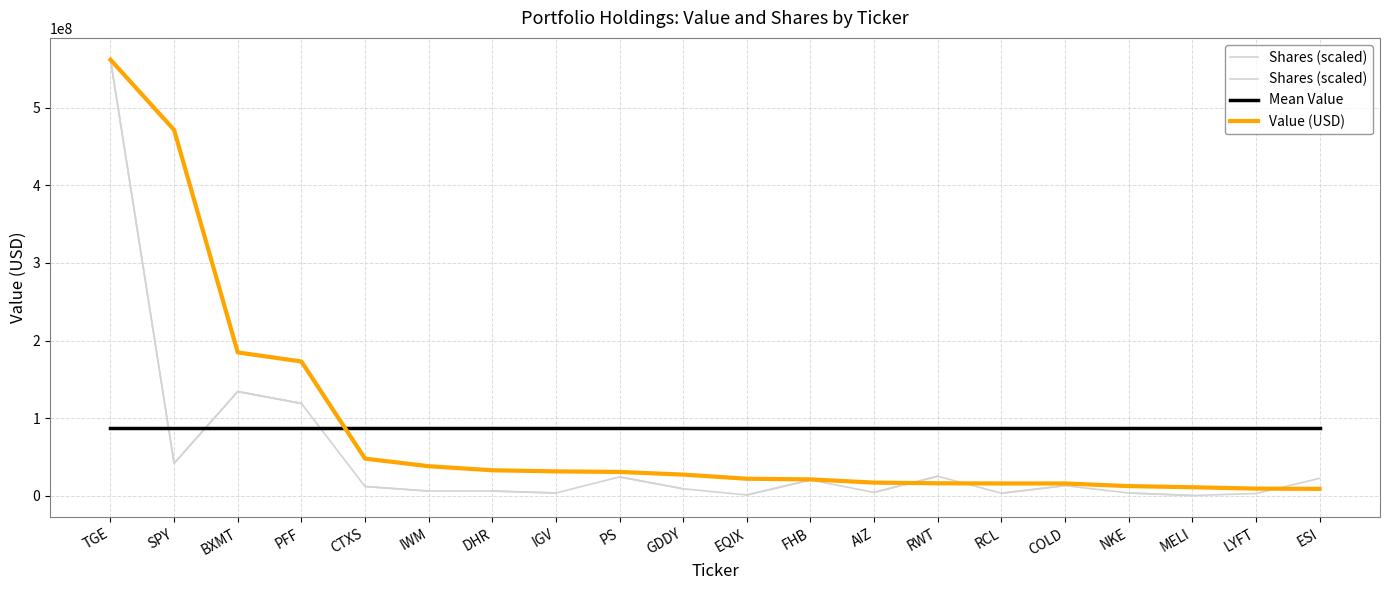

Rank the categories by value from lowest to highest.

ESI, LYFT, MELI, NKE, RCL, COLD, RWT, AIZ, FHB, EQIX, GDDY, PS, IGV, DHR, IWM, CTXS, PFF, BXMT, SPY, TGE